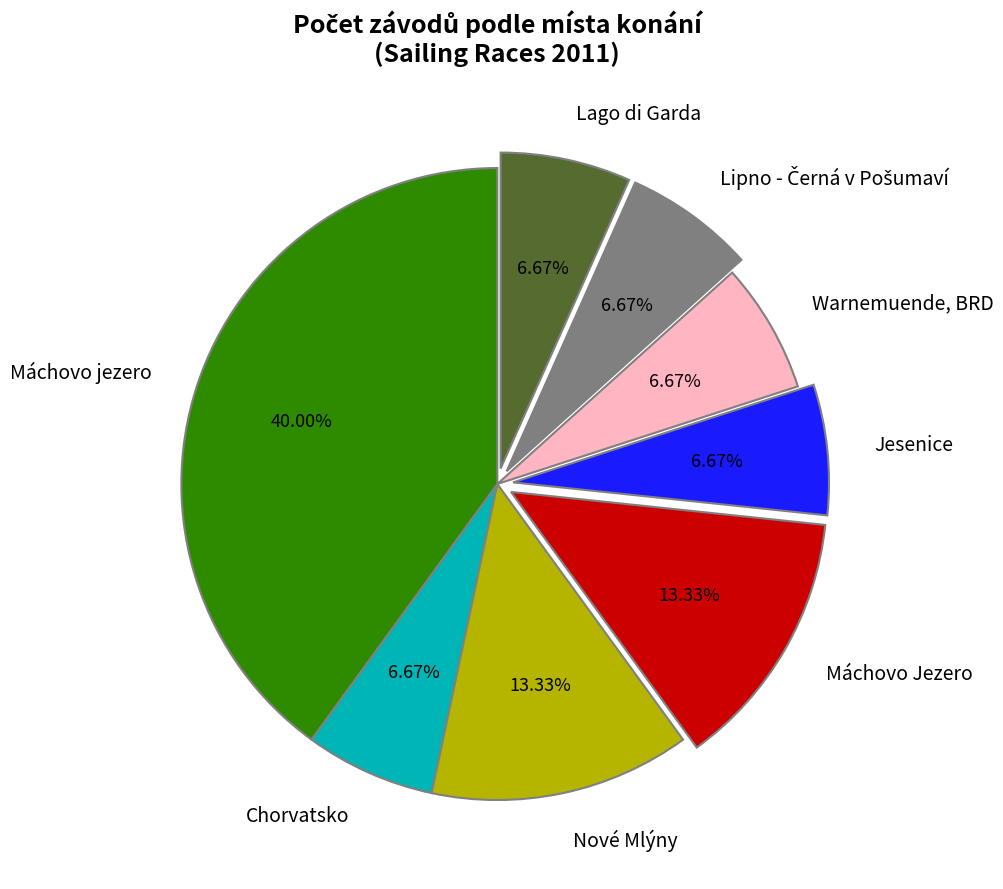

To the nearest percent, what is the average slice percentage?

12%